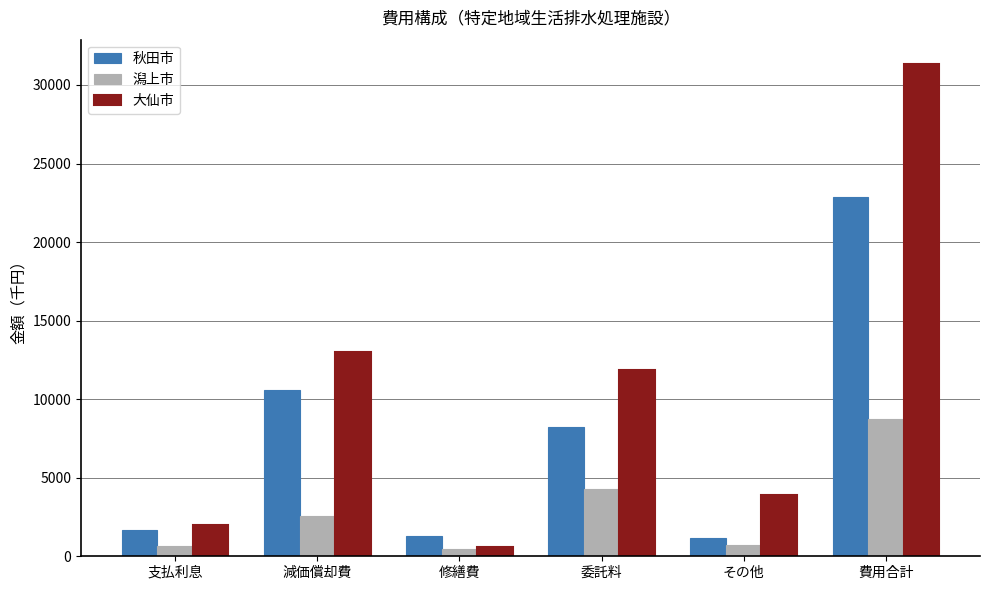

What is the value of the 大仙市 bar at the 2nd from the left?

13007